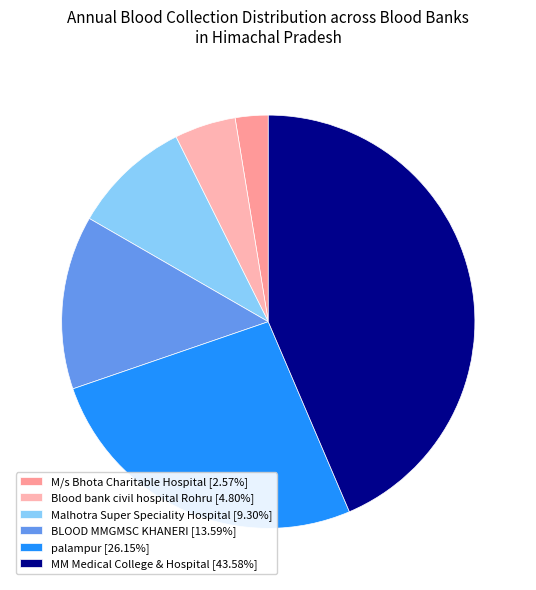

Is it true that Blood bank civil hospital Rohru is 5% of the pie?

True